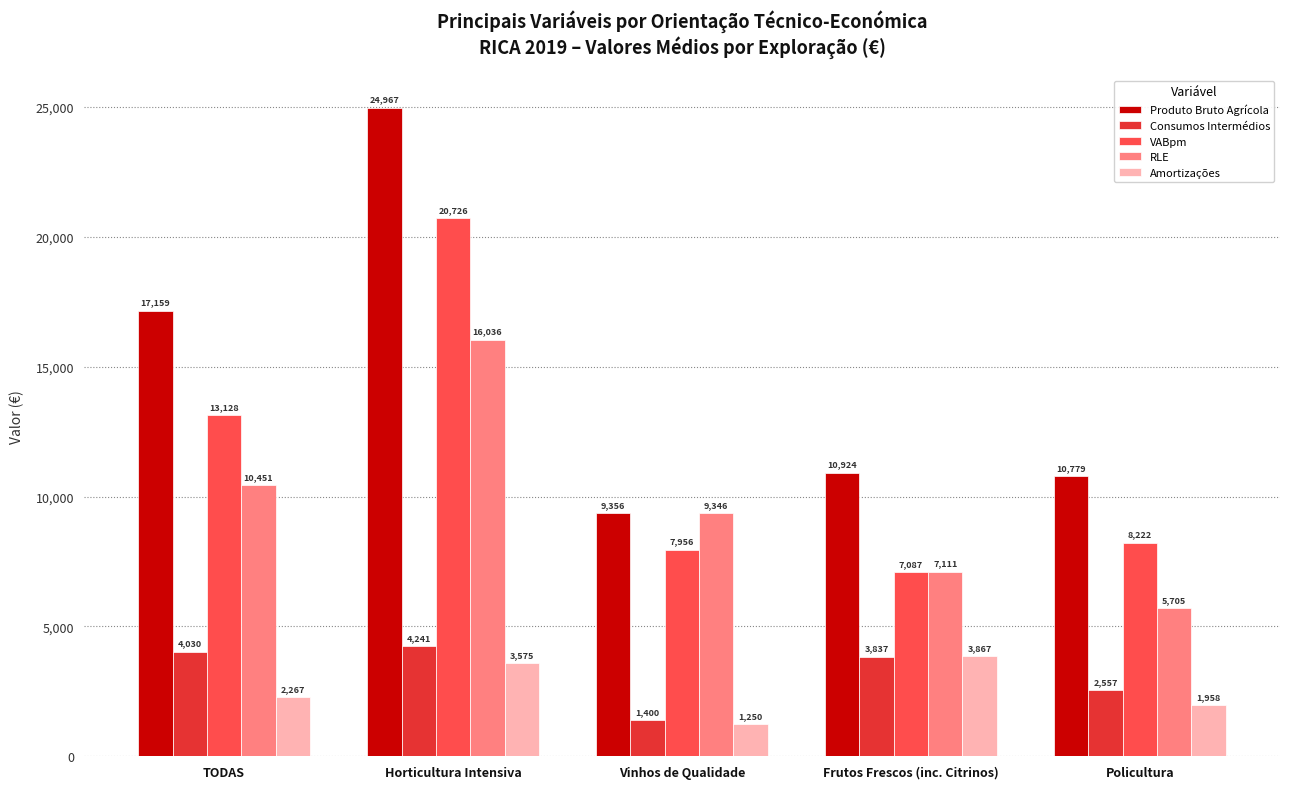

How many categories are shown in the chart?

5